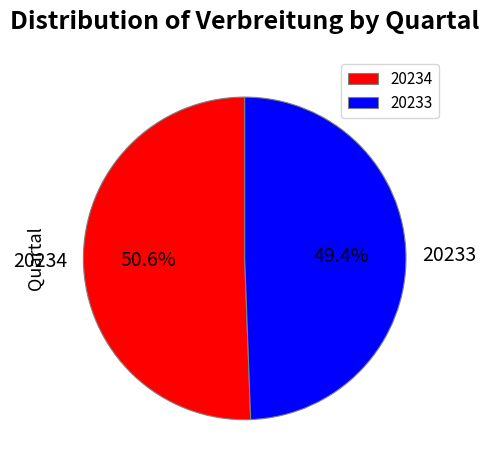

Is there any slice that represents more than half of the pie?

Yes